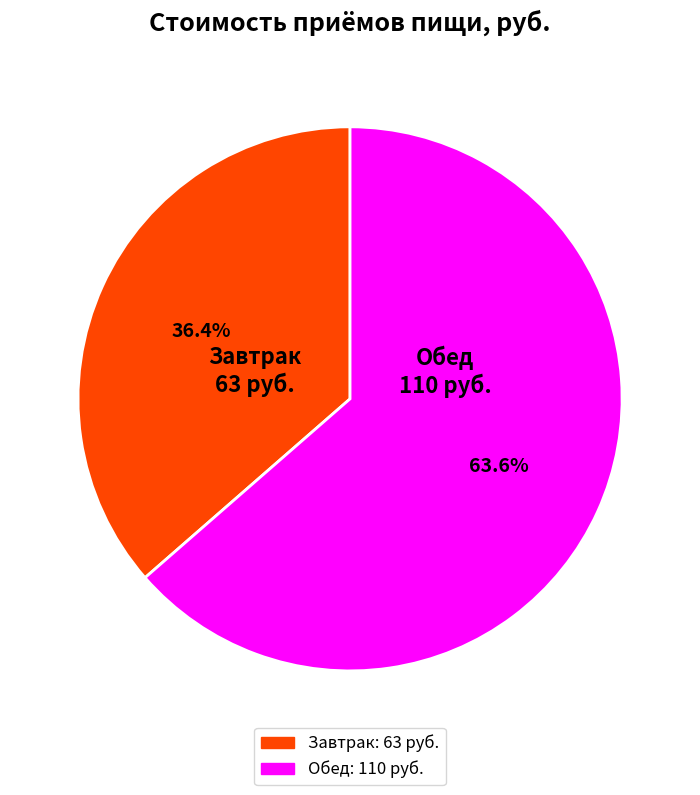

To the nearest percent, what portion does Обед represent?

64%